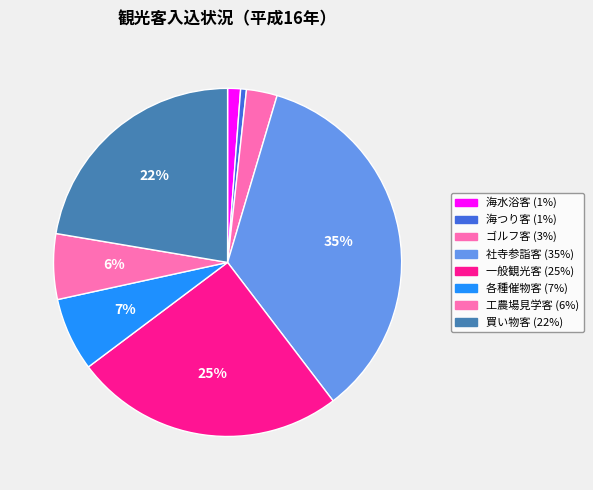

True or false: 各種催物客 accounts for 17% of the total.

False